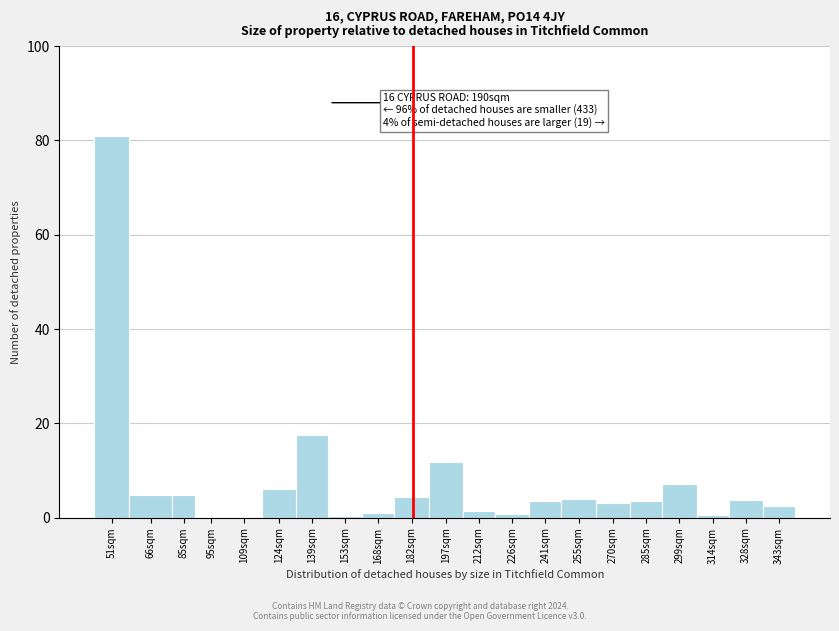

The value at 85sqm is 4.8. True or false?

True